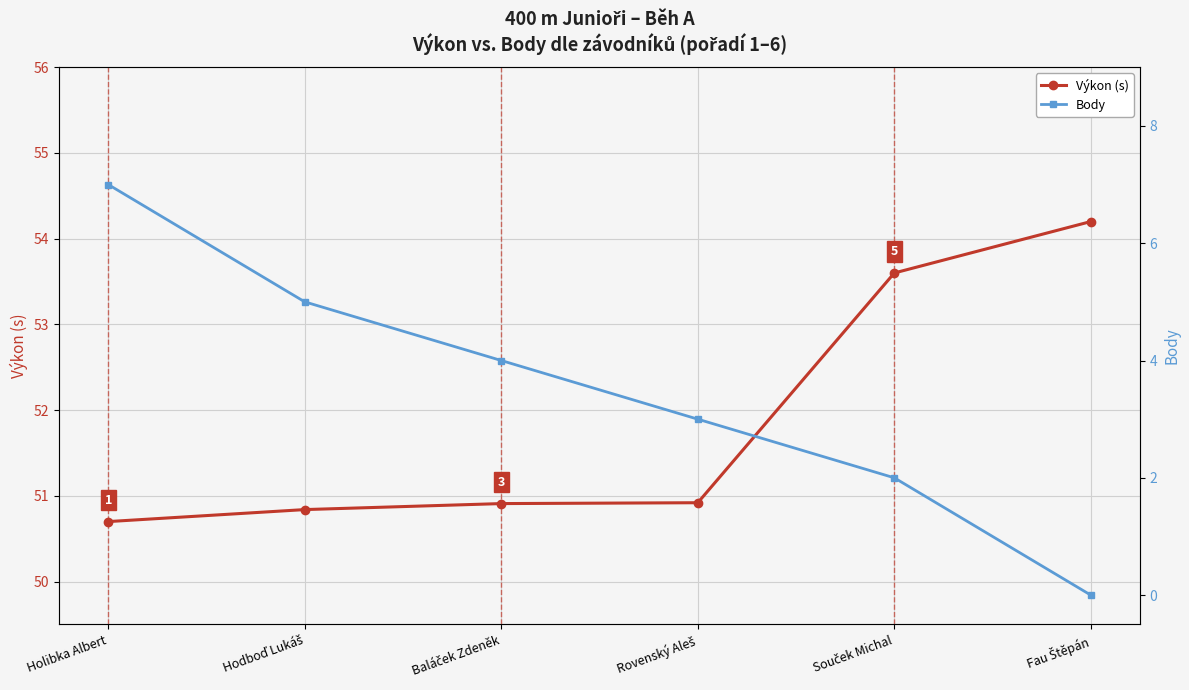

What is the difference between the highest and lowest values at Souček Michal?

51.6